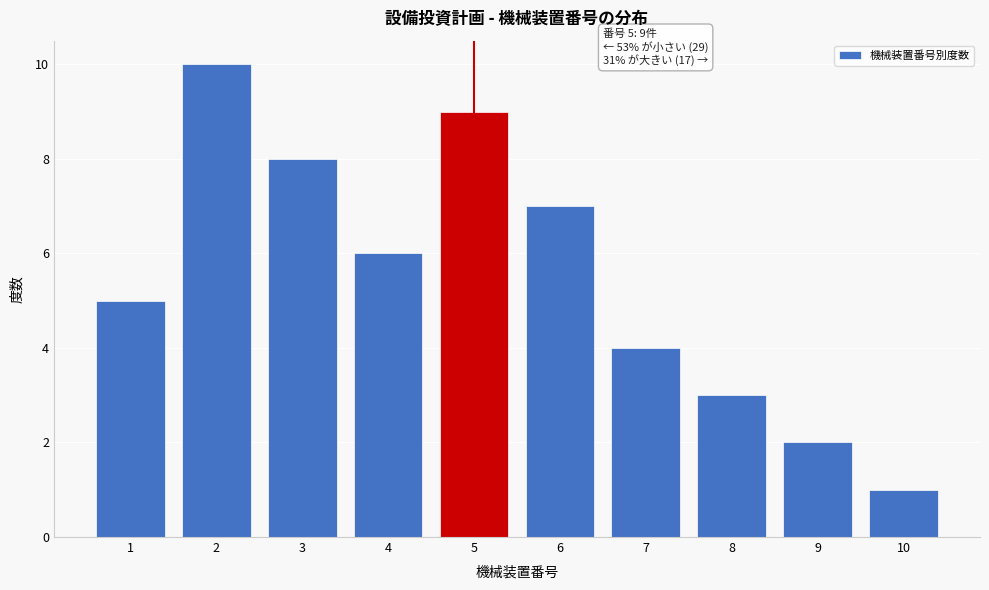

Reading right to left, transcribe all the data shown in this chart.

10=1	9=2	8=3	7=4	6=7	5=9	4=6	3=8	2=10	1=5